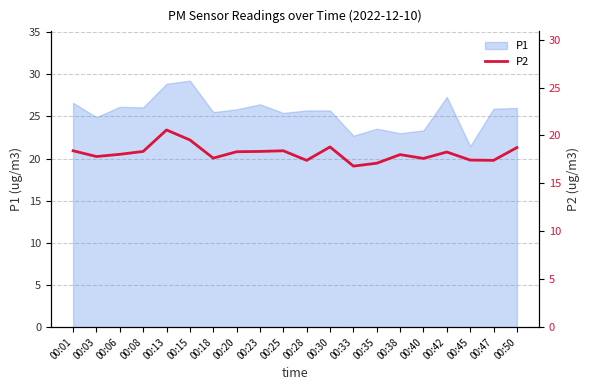

Reading left to right, transcribe all the data shown in this chart.

18.4	17.8	18.0	18.3	20.6	19.5	17.6	18.3	18.3	18.4	17.4	18.8	16.8	17.1	18.0	17.6	18.3	17.4	17.4	18.7